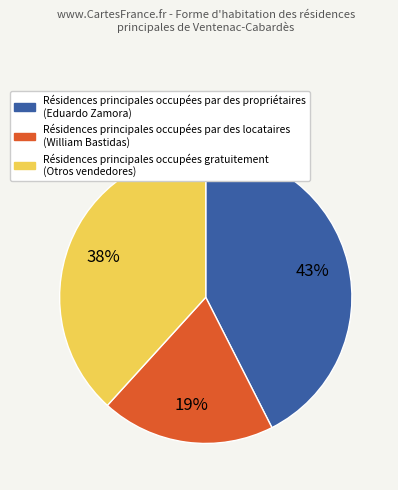

To the nearest percent, what is the average slice percentage?

33%